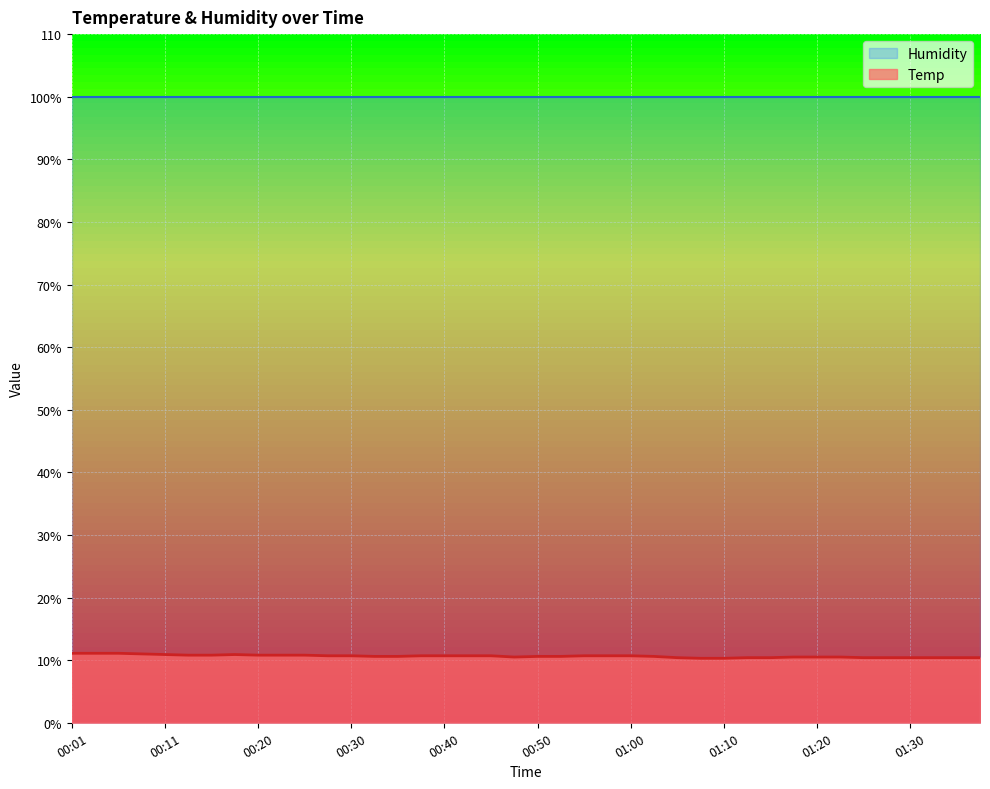

Rank the categories by value from highest to lowest.

00:01, 00:03, 00:06, 00:08, 00:11, 00:18, 00:13, 00:16, 00:20, 00:23, 00:25, 00:28, 00:30, 00:38, 00:40, 00:42, 00:45, 00:55, 00:57, 01:00, 00:33, 00:35, 00:50, 00:52, 01:02, 00:47, 01:17, 01:20, 01:22, 01:05, 01:12, 01:14, 01:25, 01:27, 01:30, 01:32, 01:35, 01:37, 01:07, 01:10